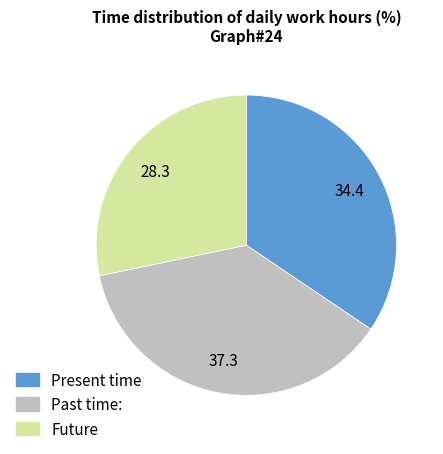

Is there a majority slice in this chart?

No